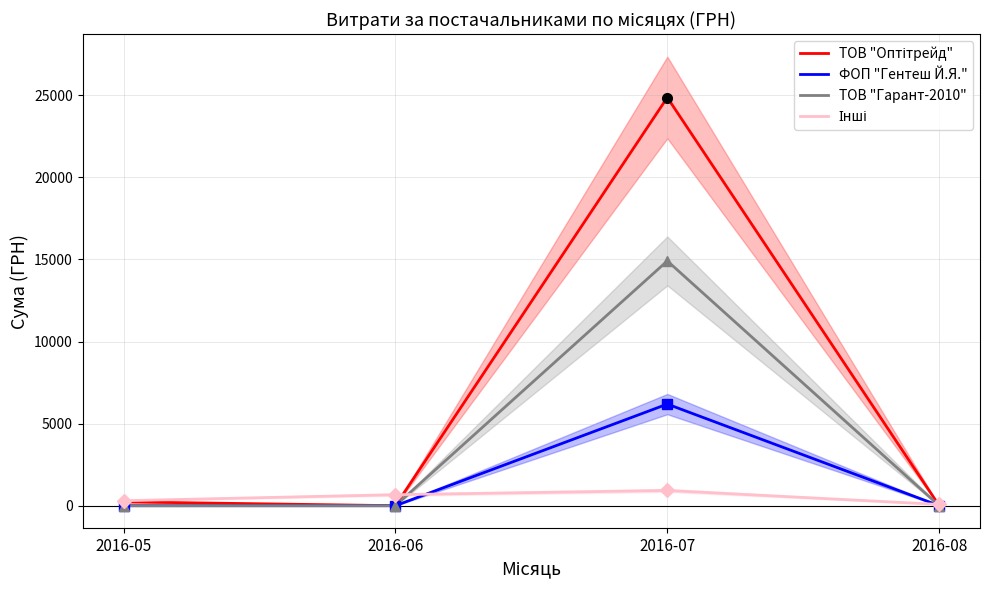

Count the number of data series in this chart.

4